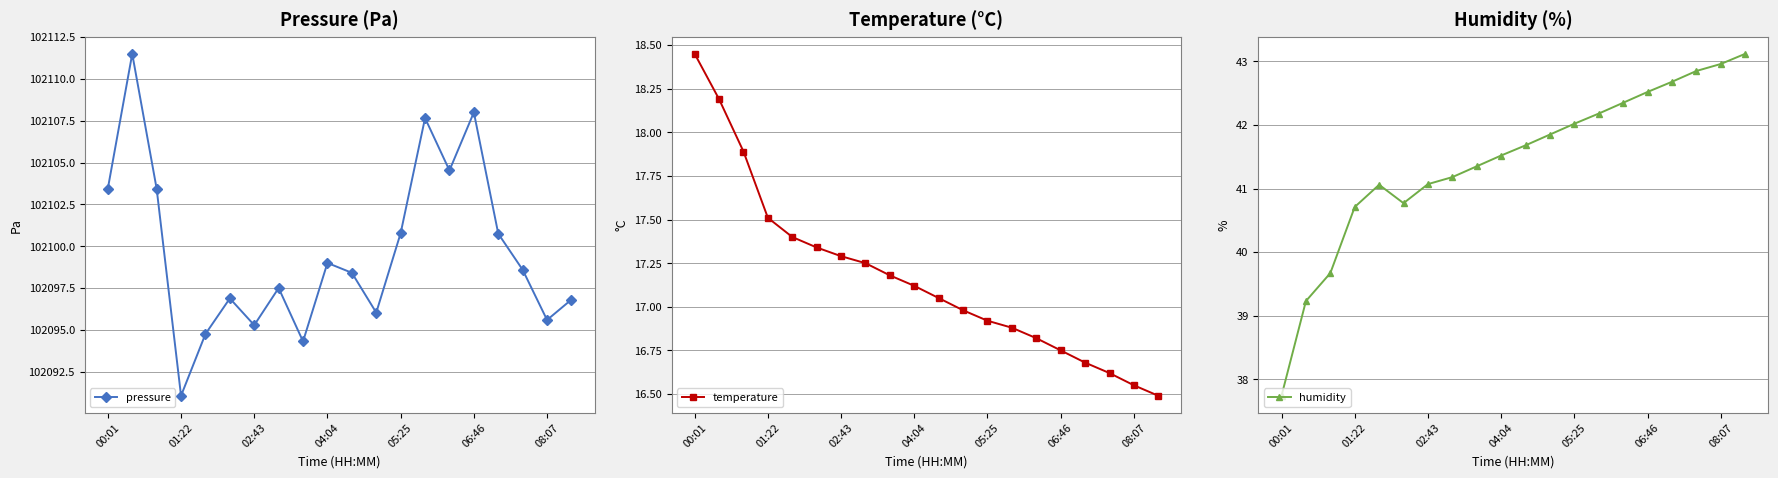

At which label does pressure first exceed 102098?

00:01